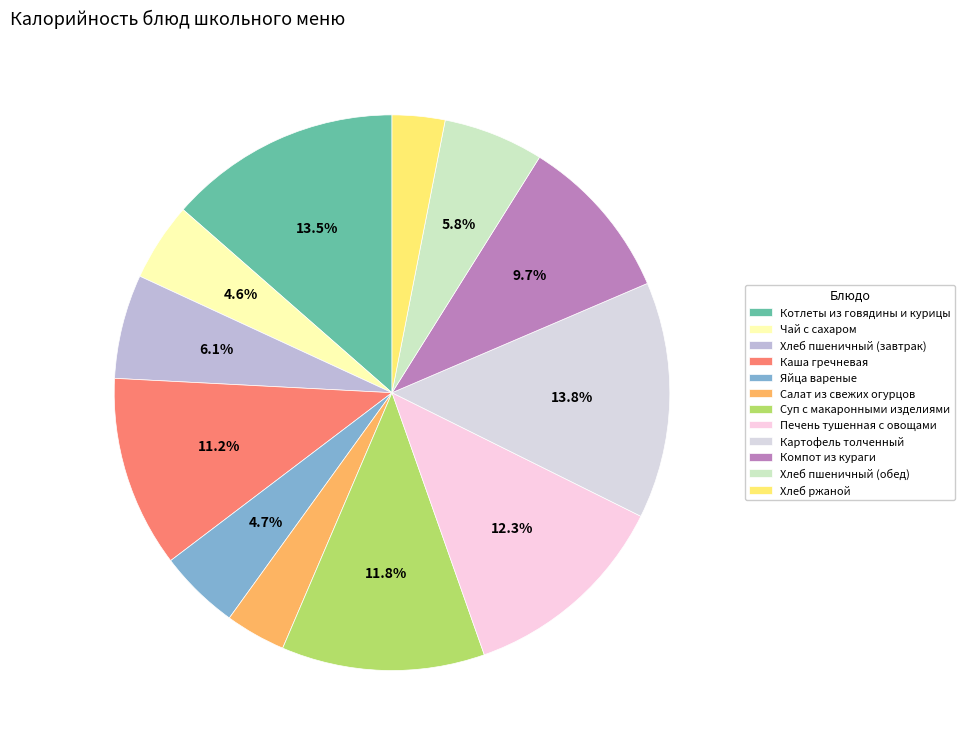

How many segments does this pie chart have?

12